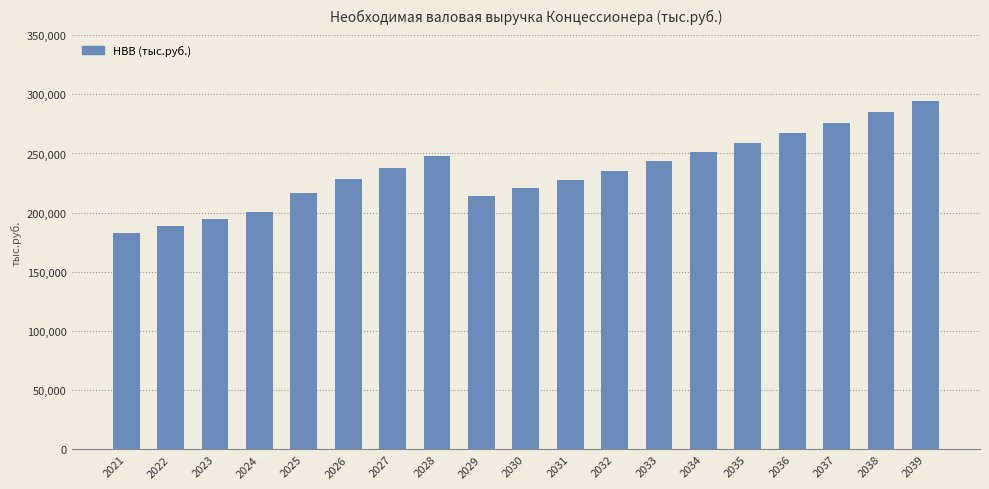

Where is the data nearest to the value 238519?

2027